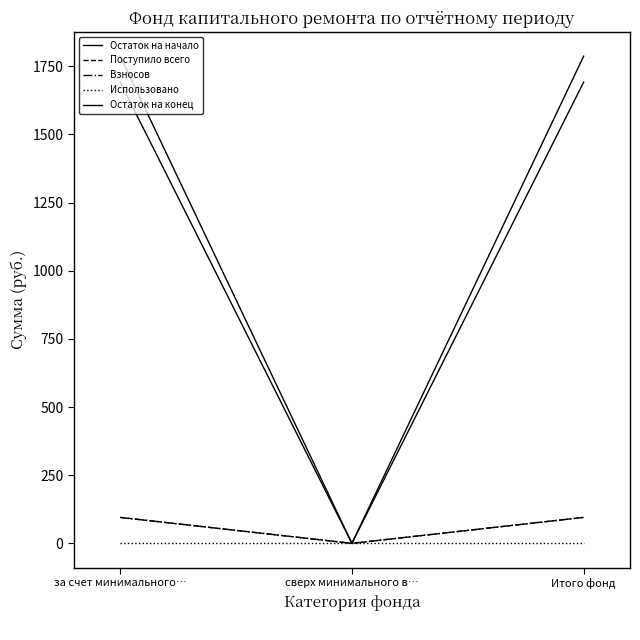

Which has a higher value, Итого фонд or сверх минимального в…?

Итого фонд